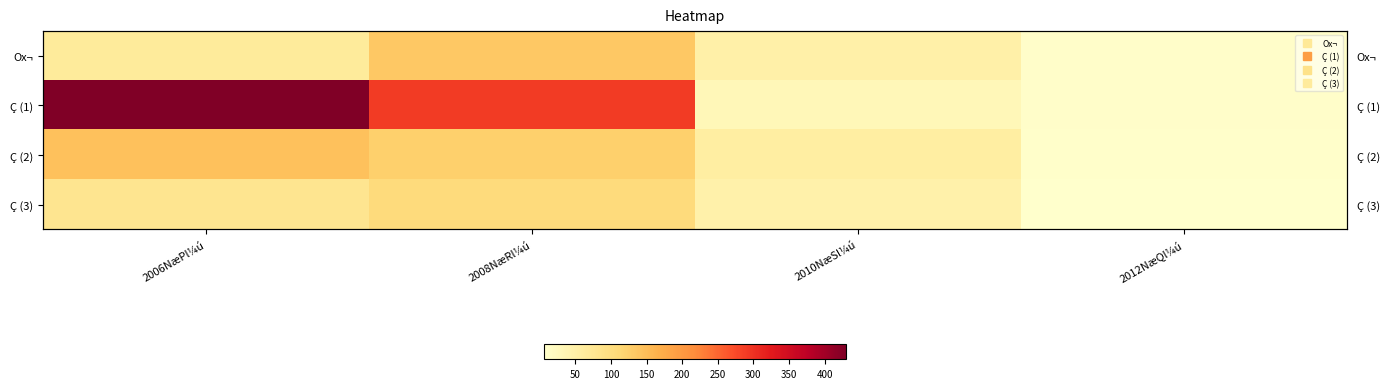

What is the maximum value shown in the chart?

430